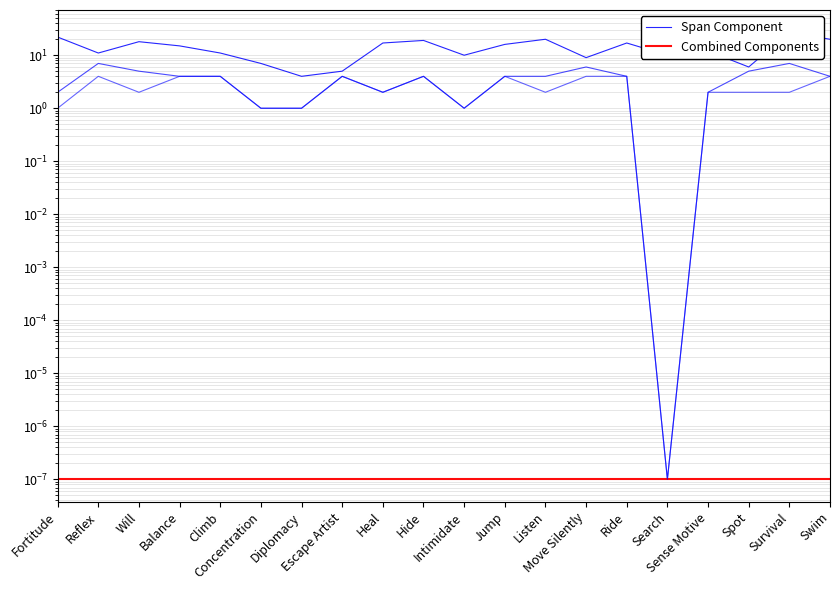

What is the label of the 6th point from the left?

Concentration